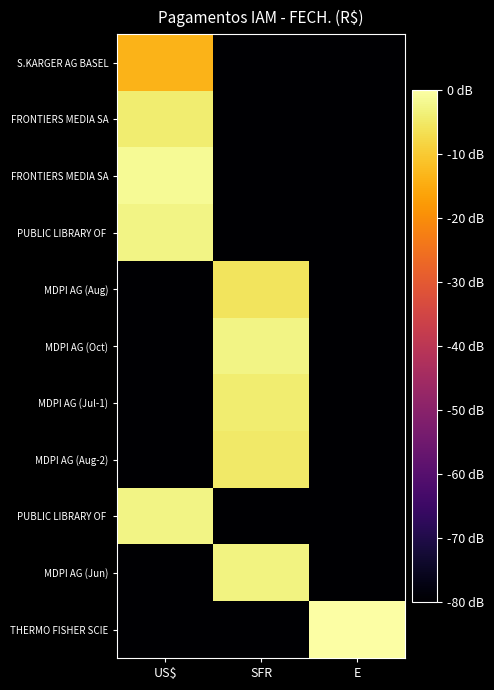

Which has a higher value, E or US$?

US$